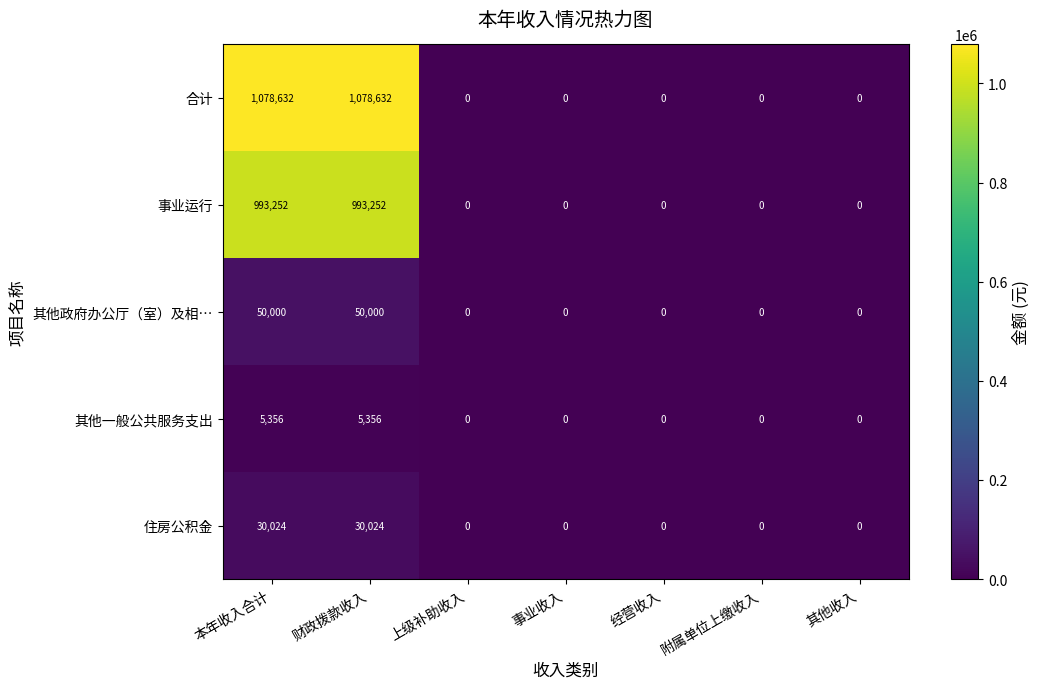

Count the number of categories in the chart.

7